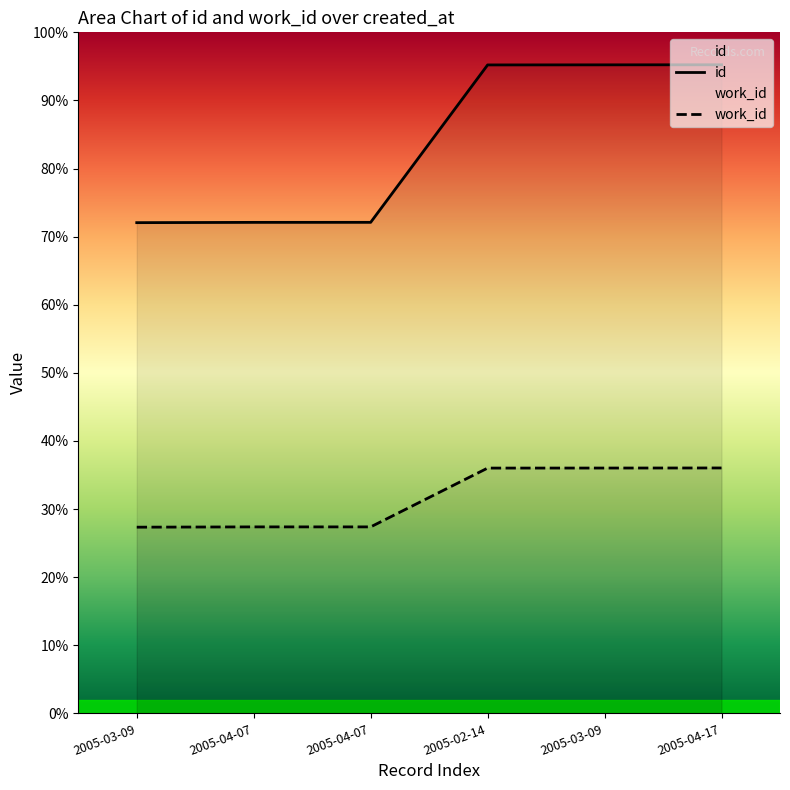

Is it true that work_id equals 7689 at 2005-03-09?

False